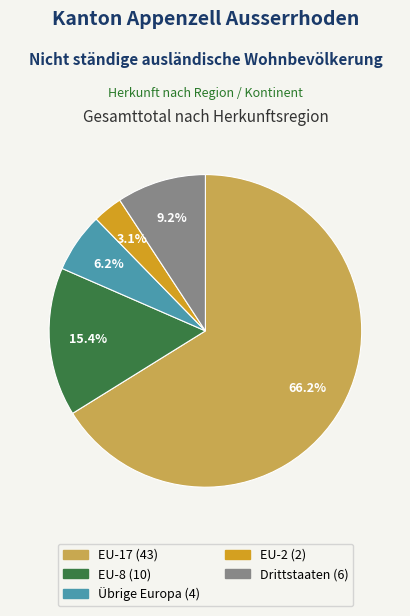

To the nearest percent, what is the average slice percentage?

20%